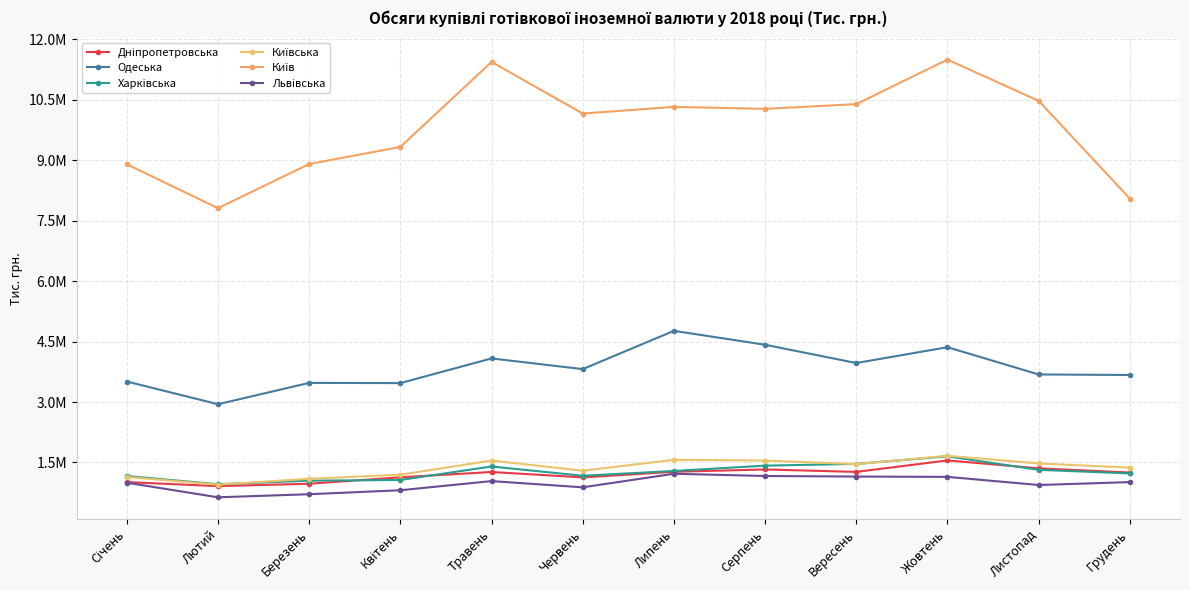

Rank the series at Серпень from highest to lowest value.

Київ, Одеська, Київська, Харківська, Дніпропетровська, Львівська